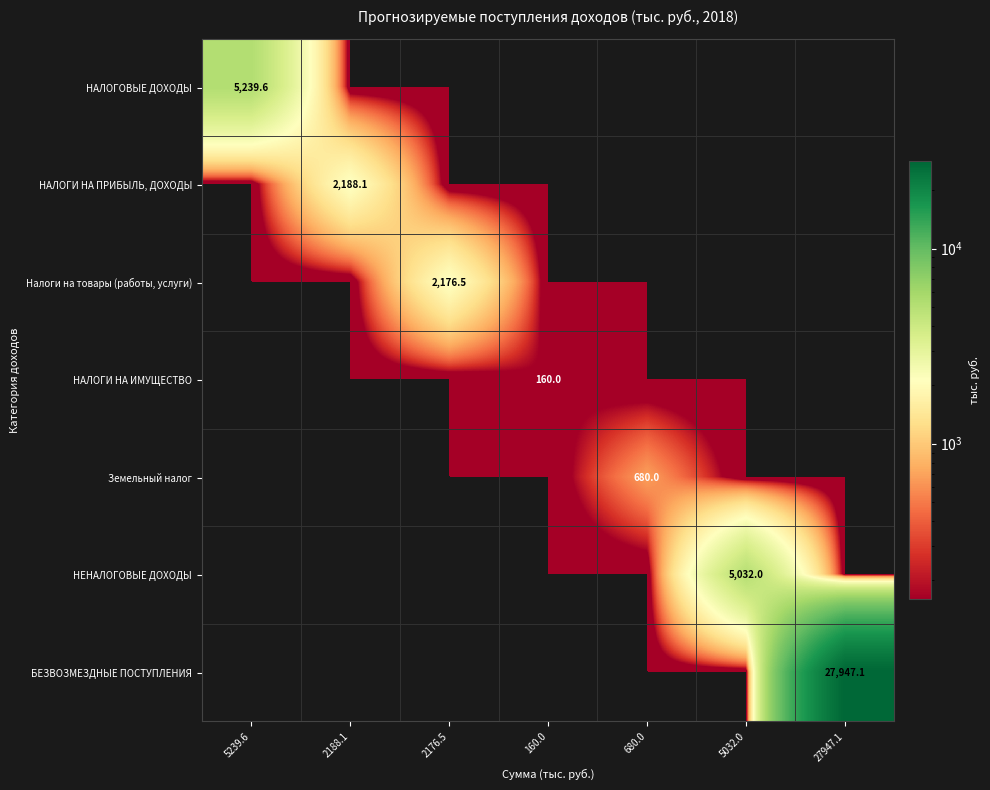

Is the value of Земельный налог at 680.0 greater than the value of НЕНАЛОГОВЫЕ ДОХОДЫ at 5032.0?

No